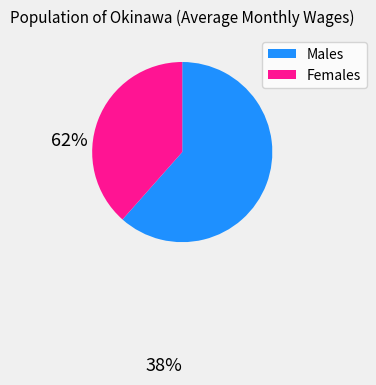

Is there a majority slice in this chart?

Yes